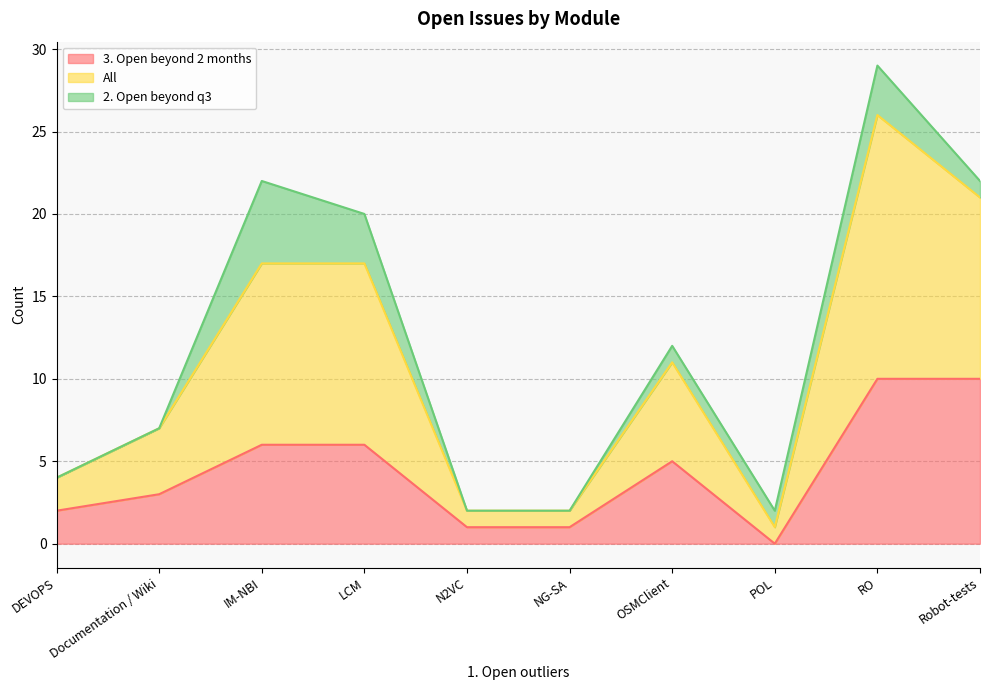

At which category does All reach its first local peak?

IM-NBI